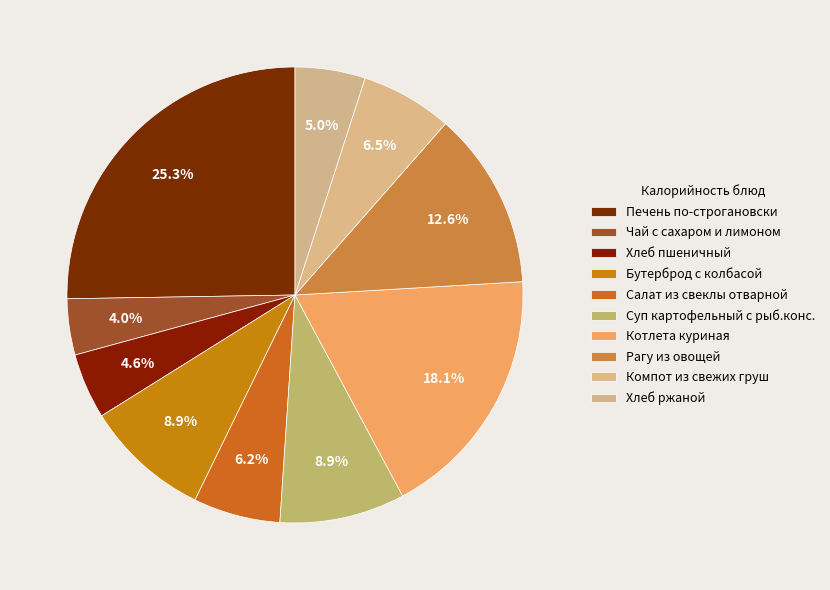

True or false: Чай с сахаром и лимоном accounts for 4% of the total.

True